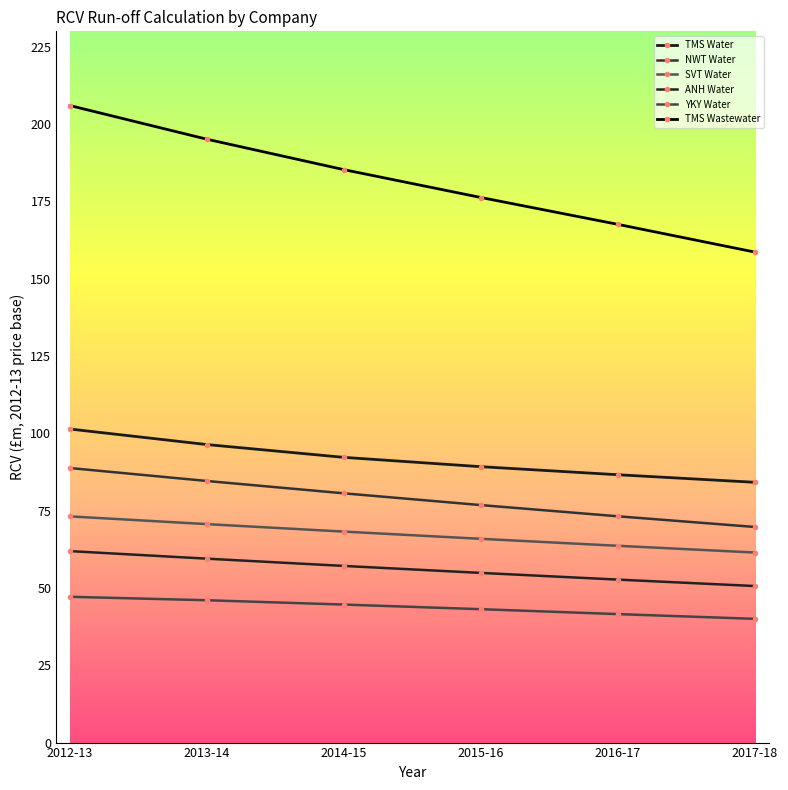

What is the value of the TMS Wastewater point at the 2nd from the left?

195.1